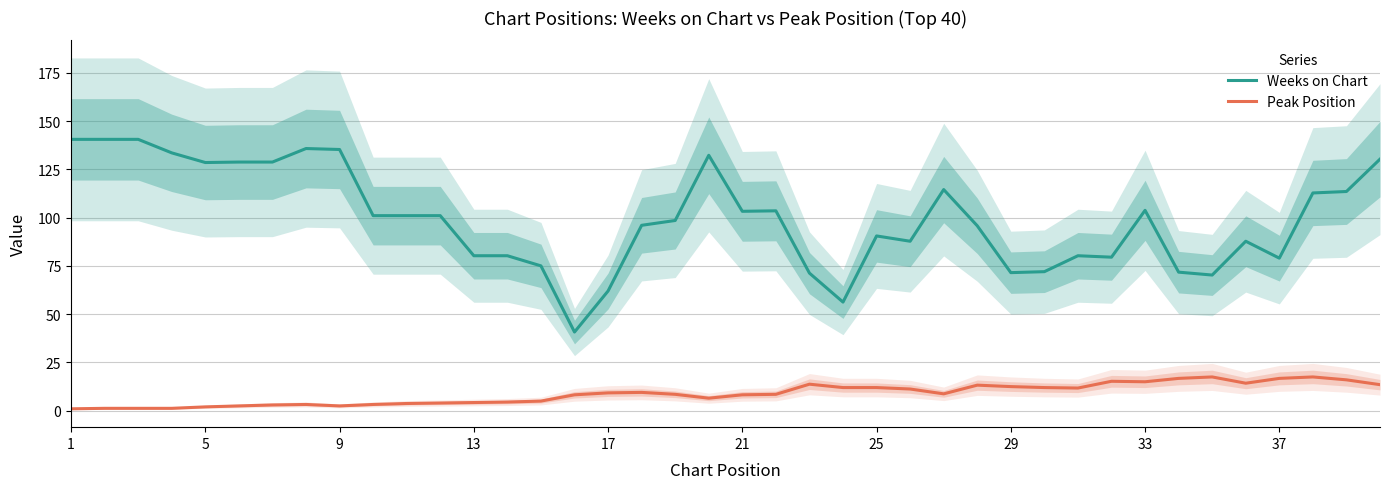

Which series has the largest range (max minus min)?

Weeks on Chart